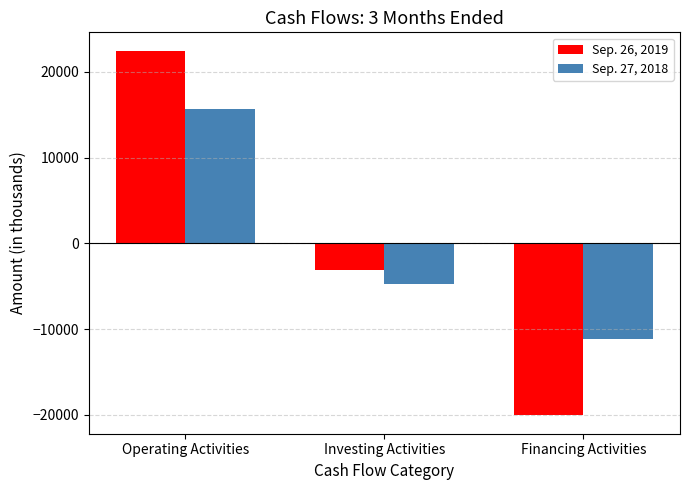

Reading left to right, extract all data points from this chart.

Sep. 26, 2019: Operating Activities=22468	Investing Activities=-3102	Financing Activities=-20070
Sep. 27, 2018: Operating Activities=15675	Investing Activities=-4768	Financing Activities=-11141